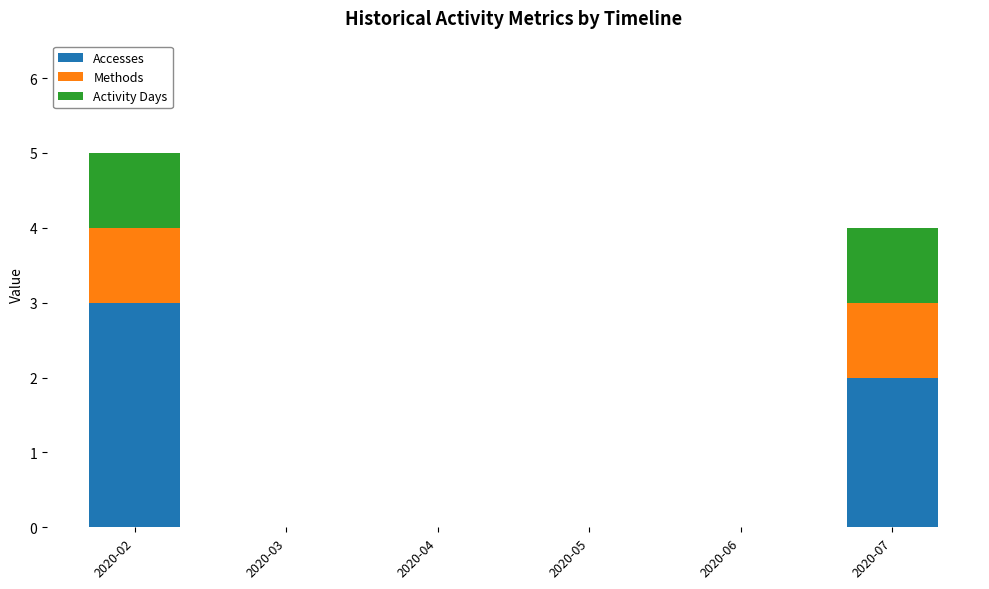

How many categories are shown in the chart?

6